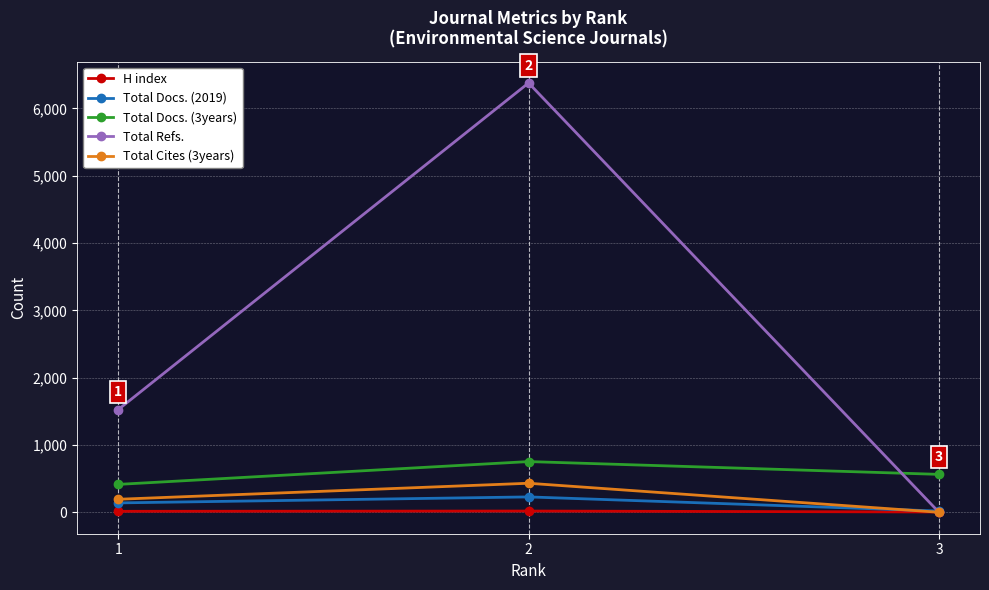

What is the value of the Total Docs. (3years) point at the 2nd from the left?

753